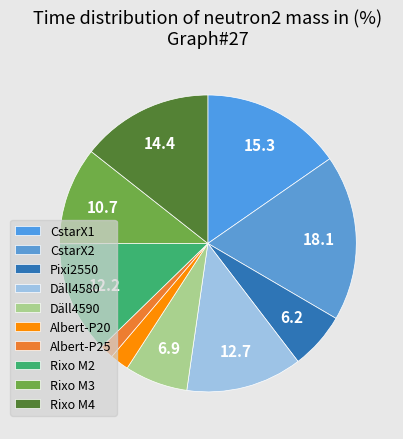

How many segments does this pie chart have?

10